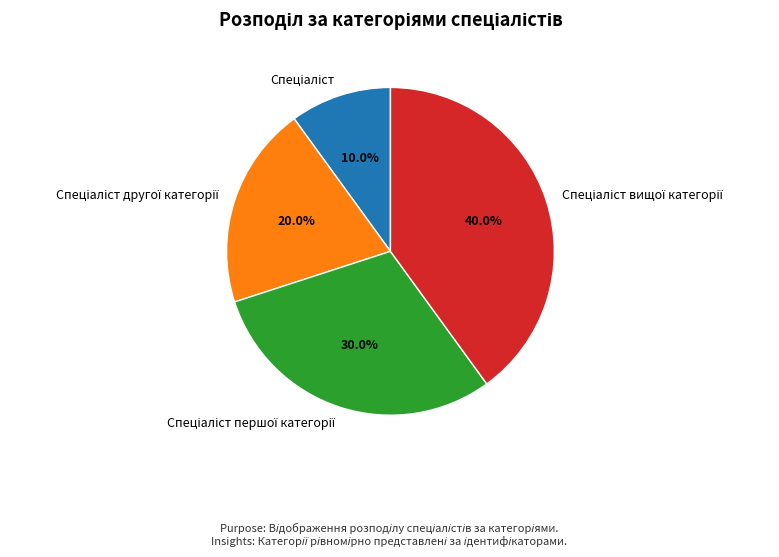

Does any single category account for the majority?

No